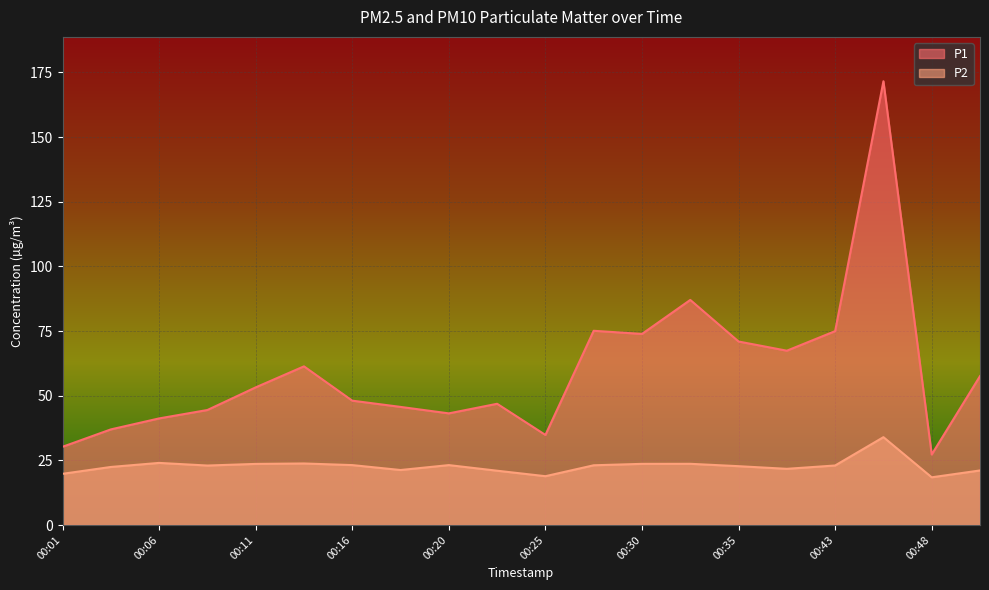

The value of P2 at 00:30 is 14.2. True or false?

False